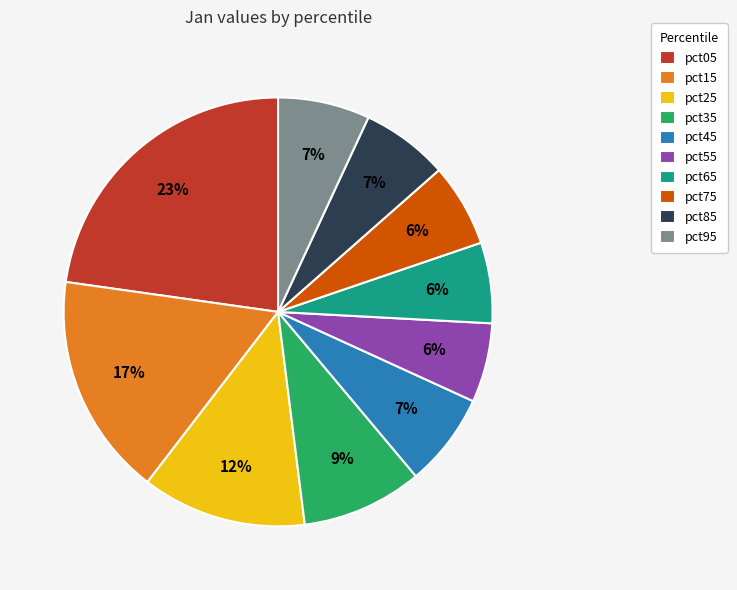

To the nearest percent, what is the difference between the largest and smallest slice percentages?

17%